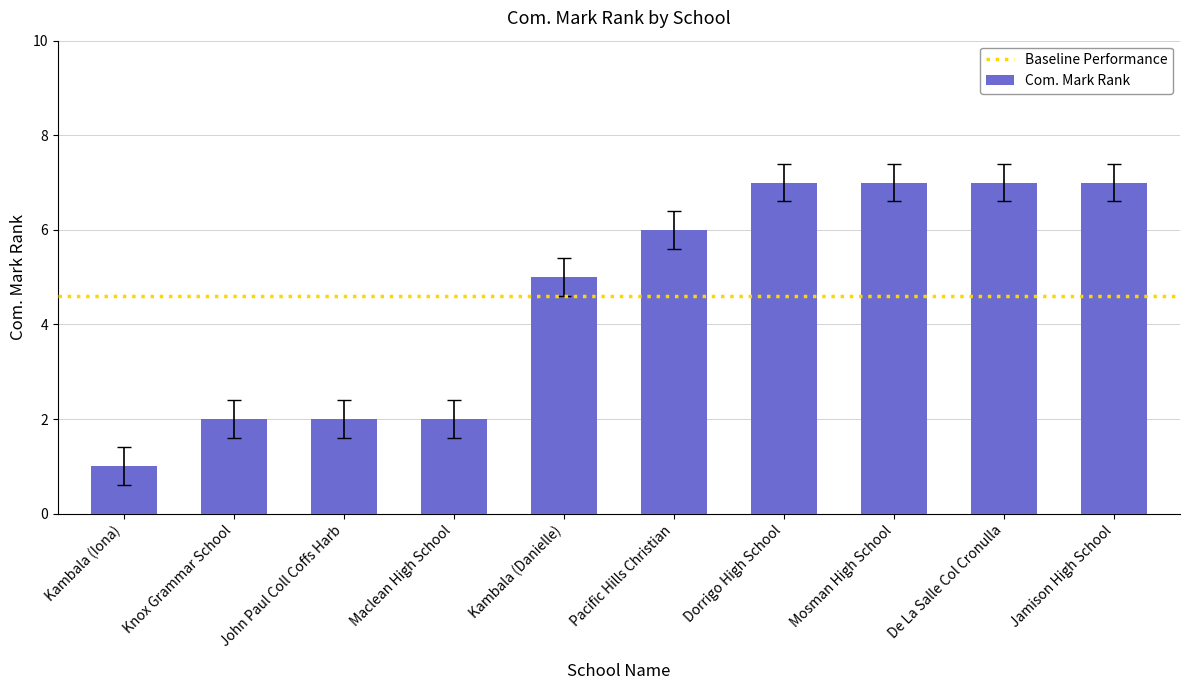

Which has a higher value, Knox Grammar School or Kambala (Danielle)?

Kambala (Danielle)